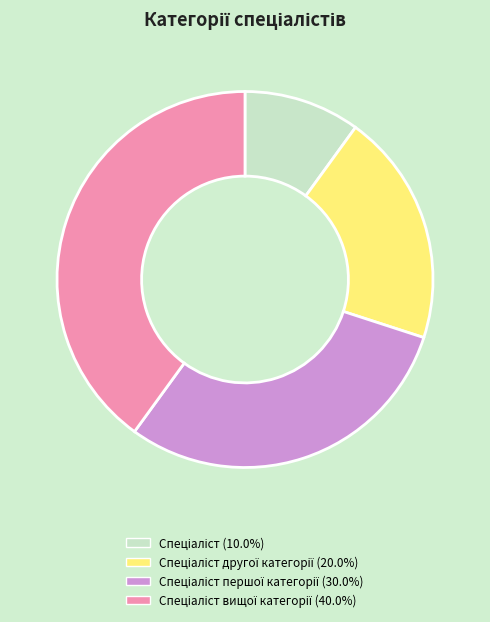

Does any single category account for the majority?

No